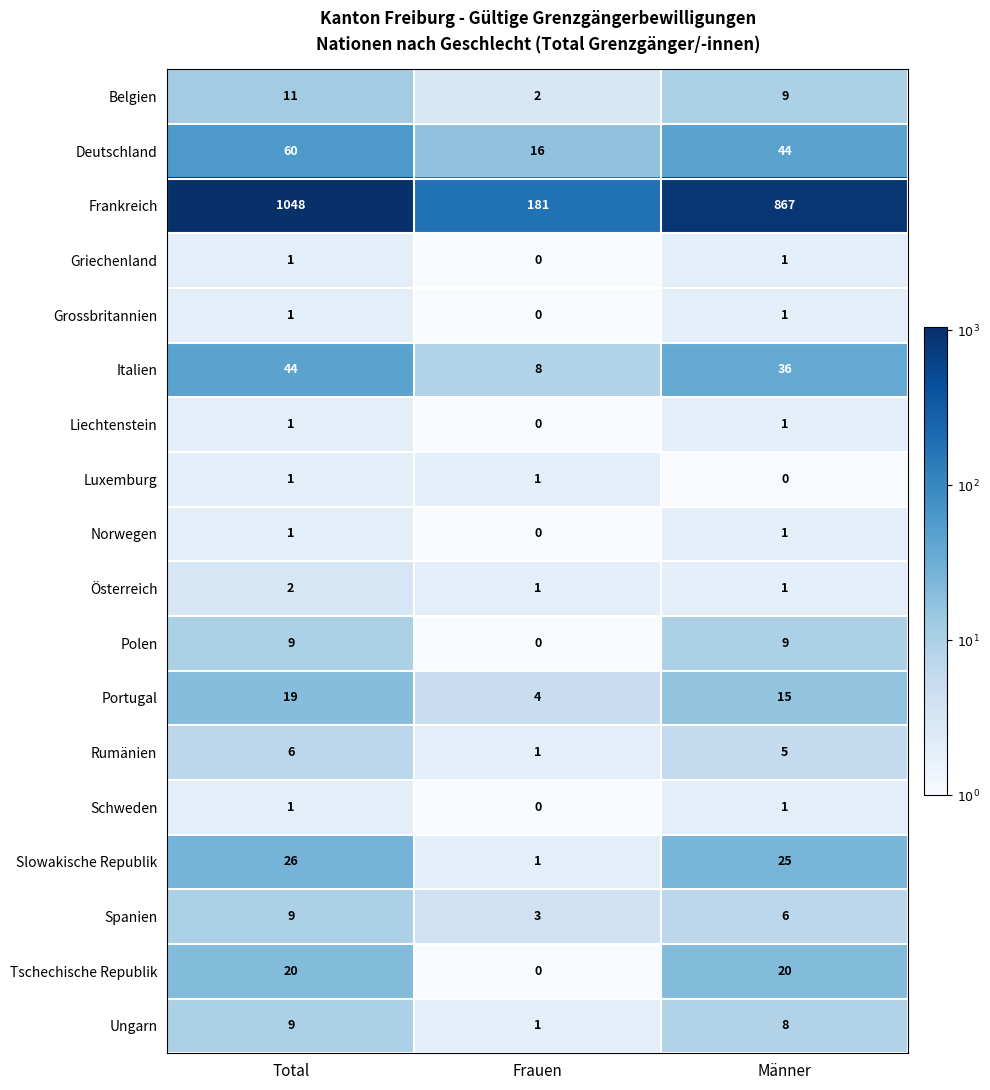

The value of Deutschland at Männer is 64. True or false?

False